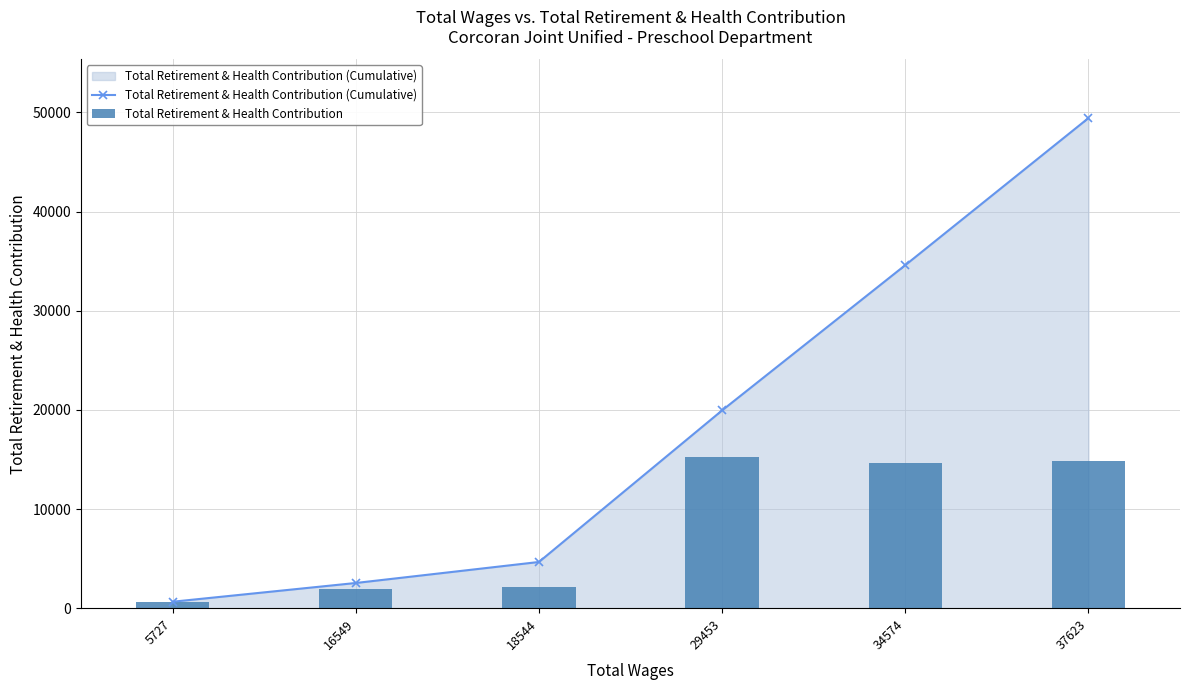

Reading left to right, extract all data points from this chart.

Total Retirement & Health Contribution (Cumulative): 5727=654	16549=2545	18544=4664	29453=19951	34574=34599	37623=49431
Total Retirement & Health Contribution: 5727=654	16549=1891	18544=2119	29453=15287	34574=14648	37623=14832